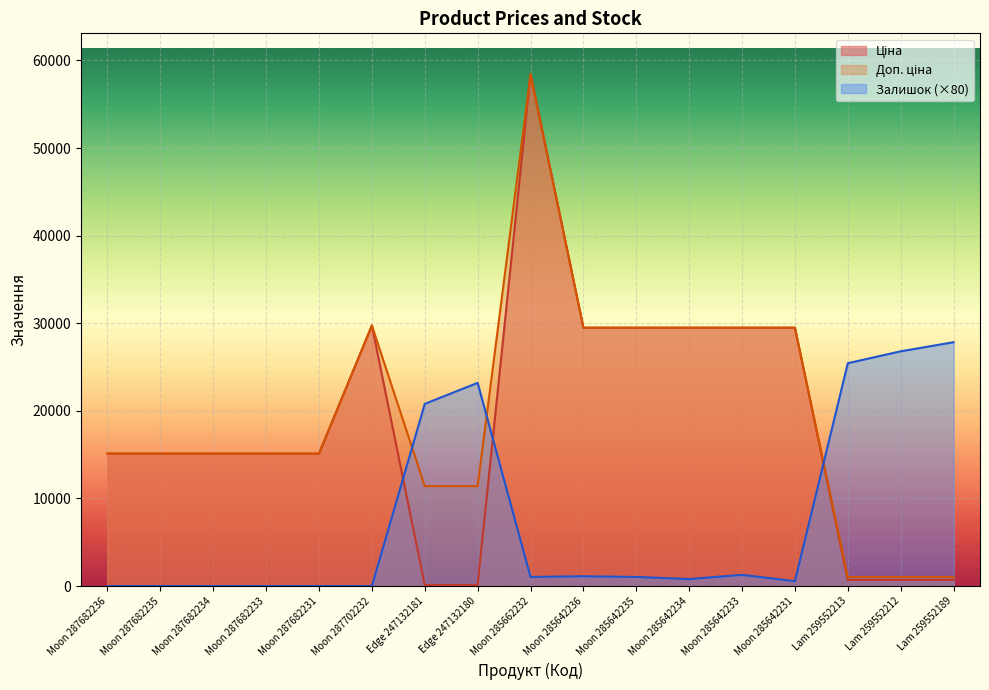

What is the total value across all series at Lam 259552212?

28518.3